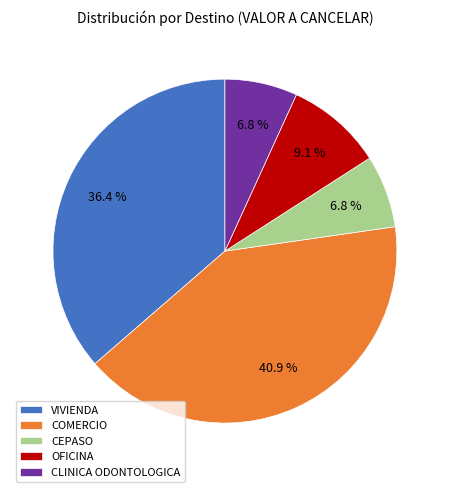

Which slice is the largest?

COMERCIO